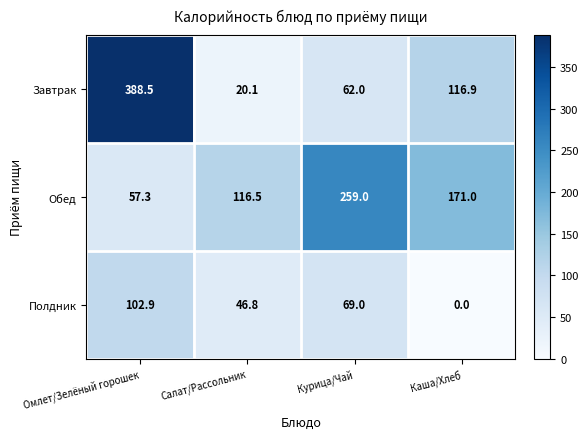

Reading left to right, extract all data points from this chart.

Завтрак: 388.5	20.1	62.0	116.9
Обед: 57.3	116.5	259.0	171.0
Полдник: 102.9	46.8	69.0	0.0